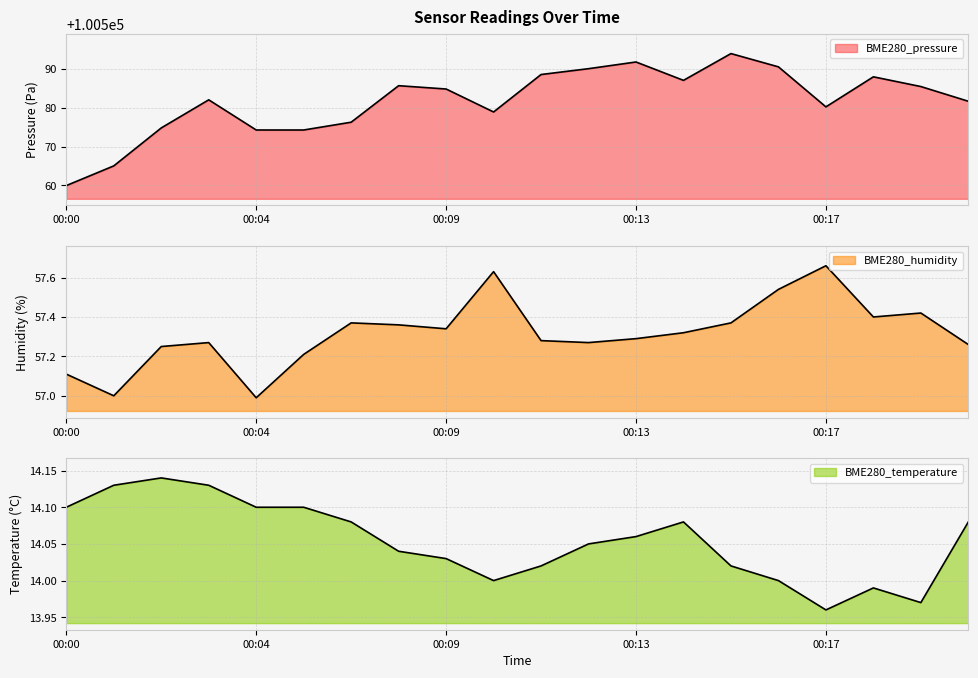

Reading left to right, extract all data points from this chart.

BME280_pressure: 100560.0	100565.0	100574.8	100582.0	100574.2	100574.2	100576.2	100585.6	100584.8	100578.9	100588.5	100590.0	100591.7	100587.0	100593.9	100590.5	100580.2	100587.9	100585.4	100581.6
BME280_humidity: 57.1	57.0	57.2	57.3	57.0	57.2	57.4	57.4	57.3	57.6	57.3	57.3	57.3	57.3	57.4	57.5	57.7	57.4	57.4	57.3
BME280_temperature: 14.1	14.1	14.1	14.1	14.1	14.1	14.1	14.0	14.0	14.0	14.0	14.1	14.1	14.1	14.0	14.0	14.0	14.0	14.0	14.1